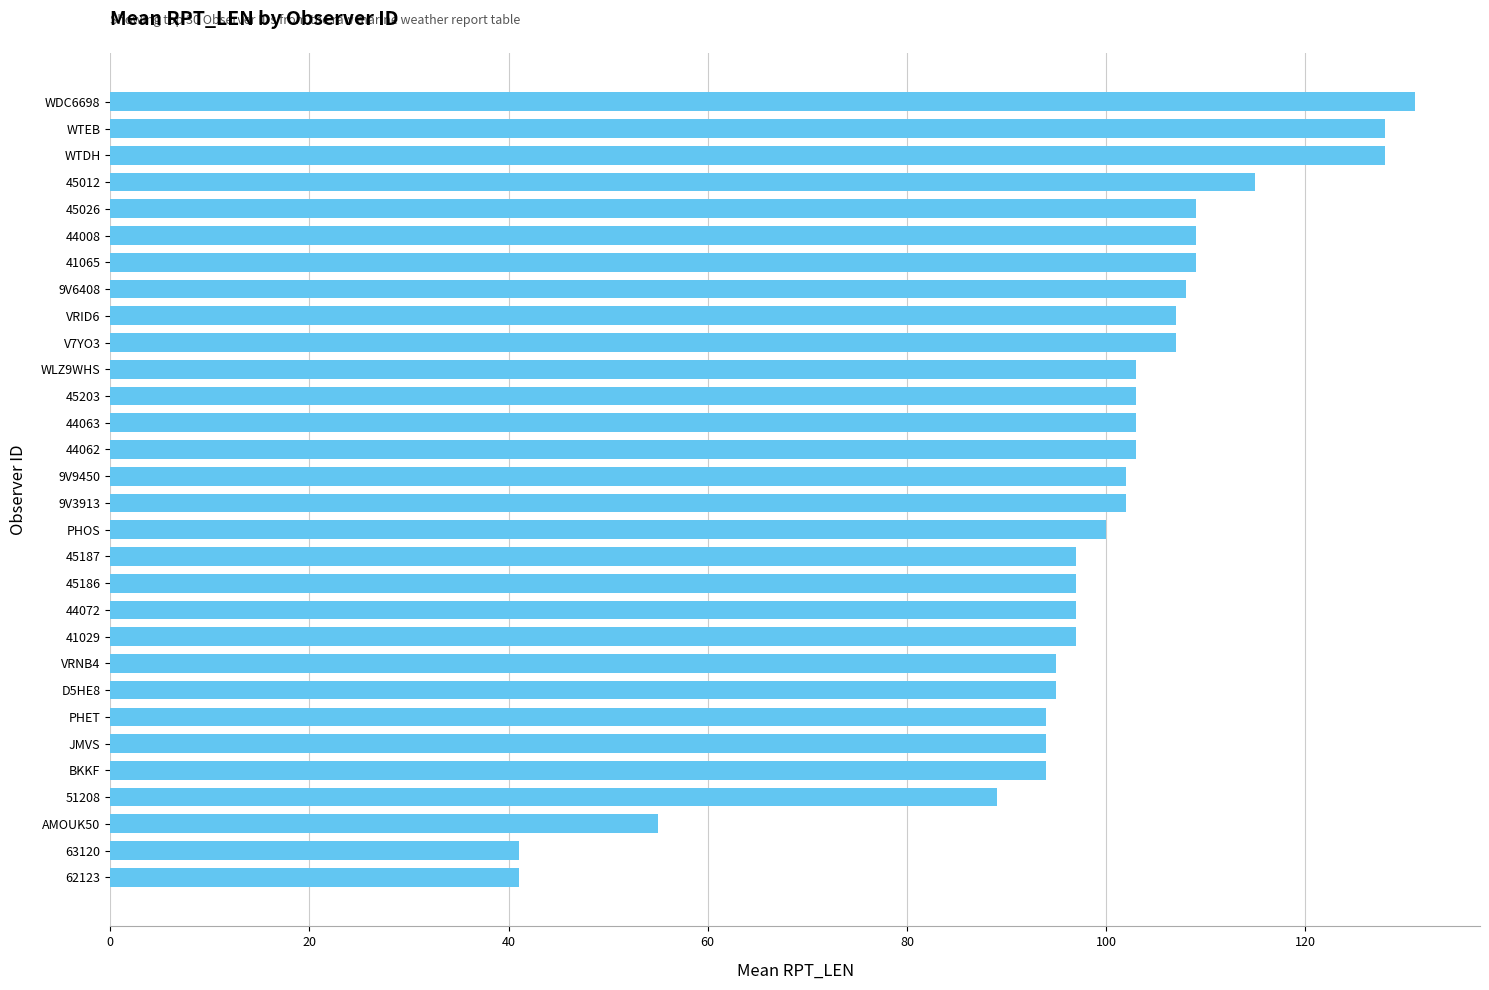

At which label is the value closest to 86?

51208